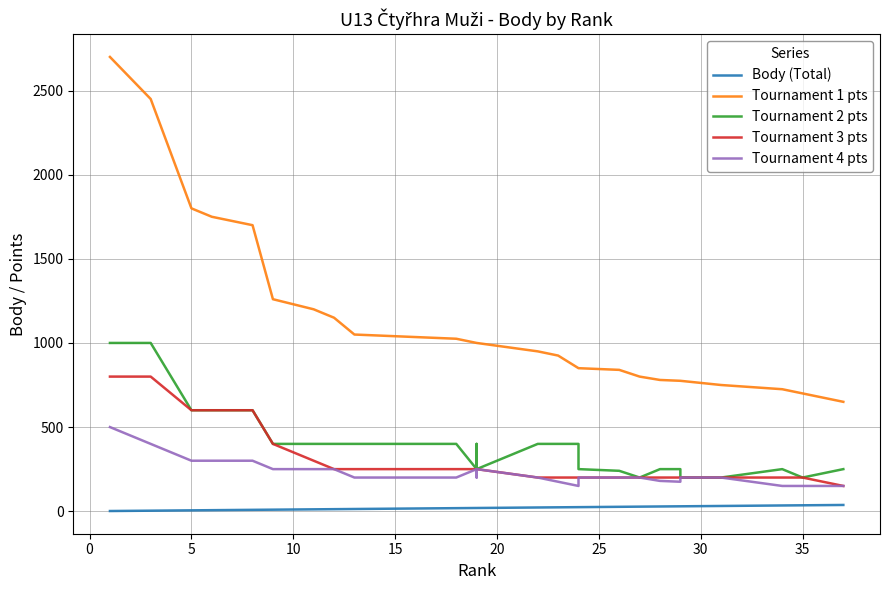

True or false: Tournament 1 pts has more than 1 points higher than both neighbors.

False